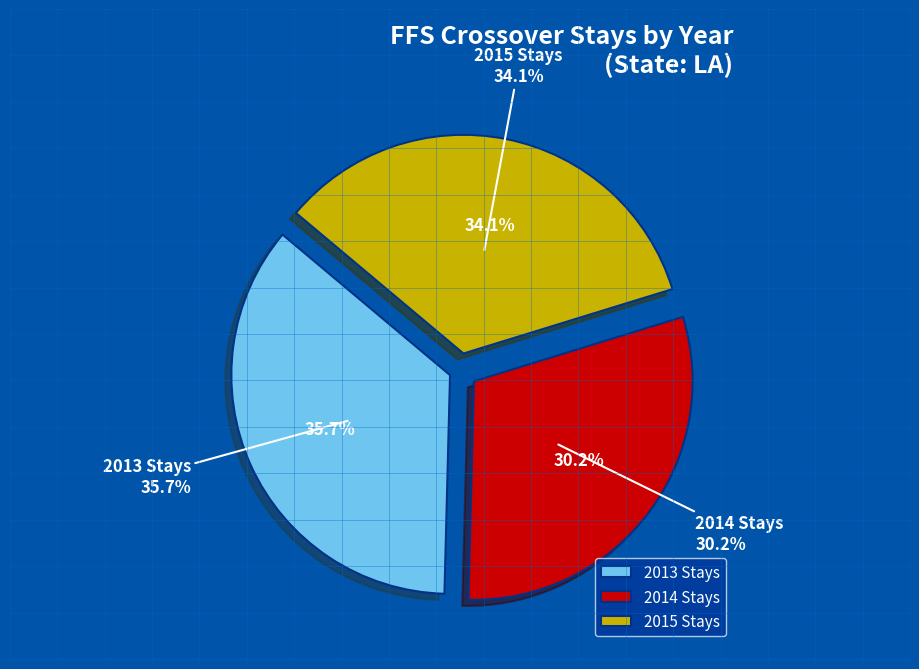

What portion of the pie excludes 2013 Stays?

64.3%